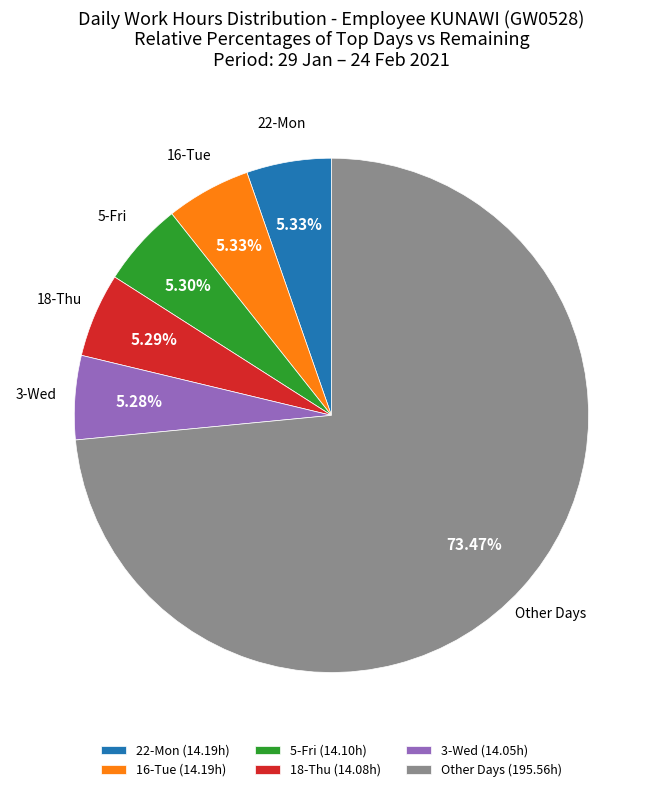

Between Other Days (195.56h) and 5-Fri (14.10h), which is larger?

Other Days (195.56h)